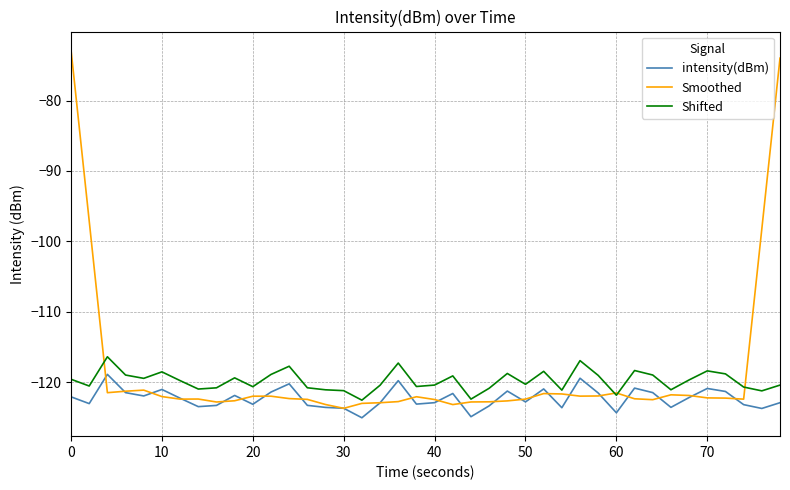

How many series are shown in this chart?

3